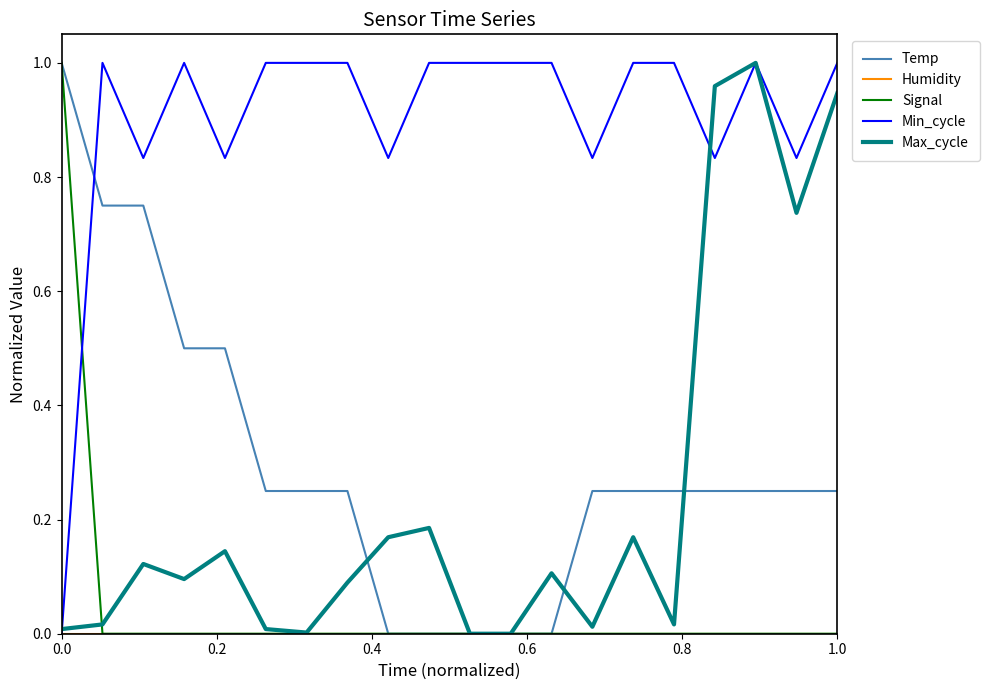

How many lines are shown in the chart?

5